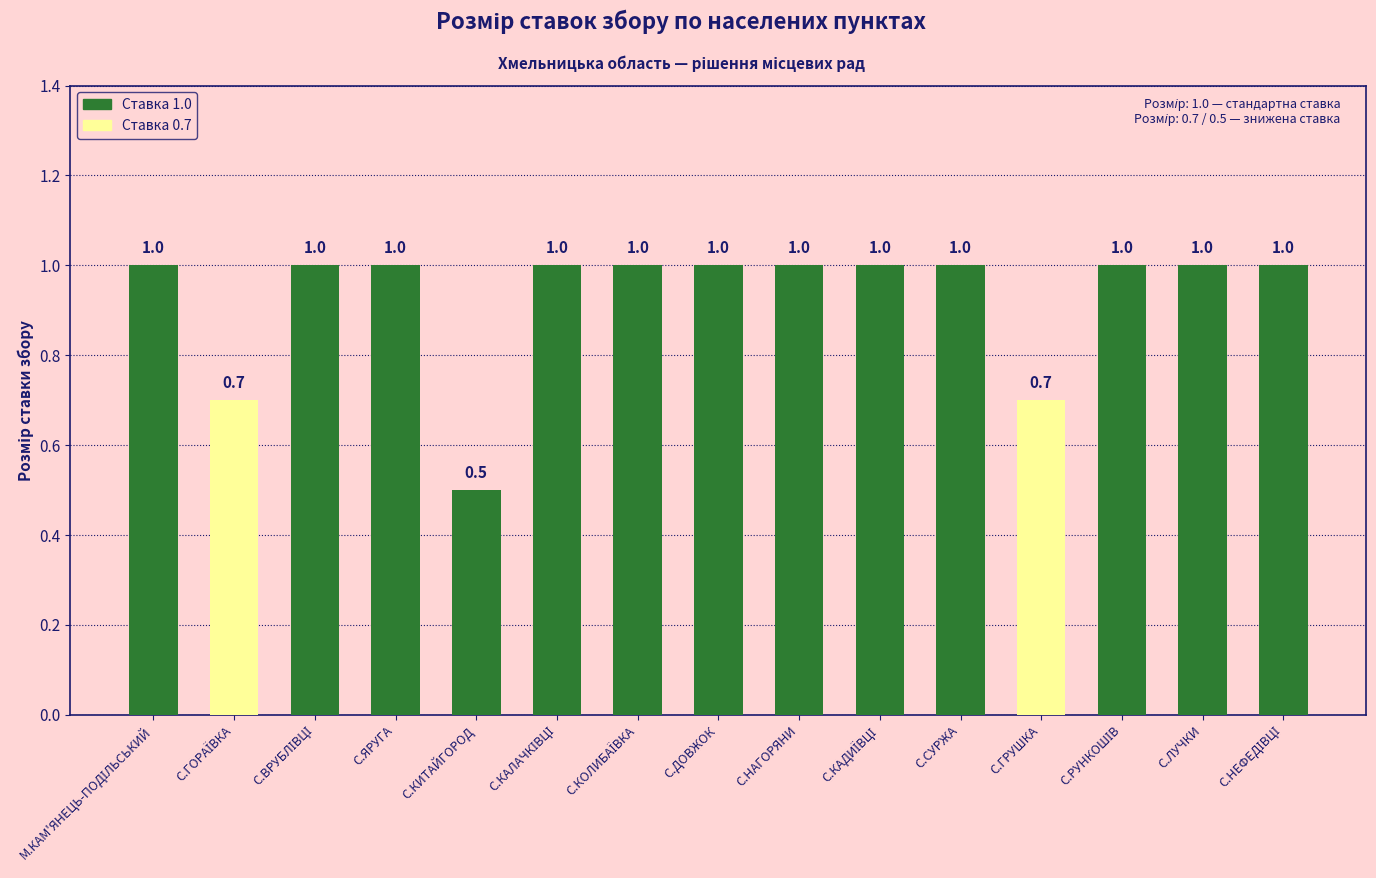

Which category has the lowest value across all series?

С.КИТАЙГОРОД